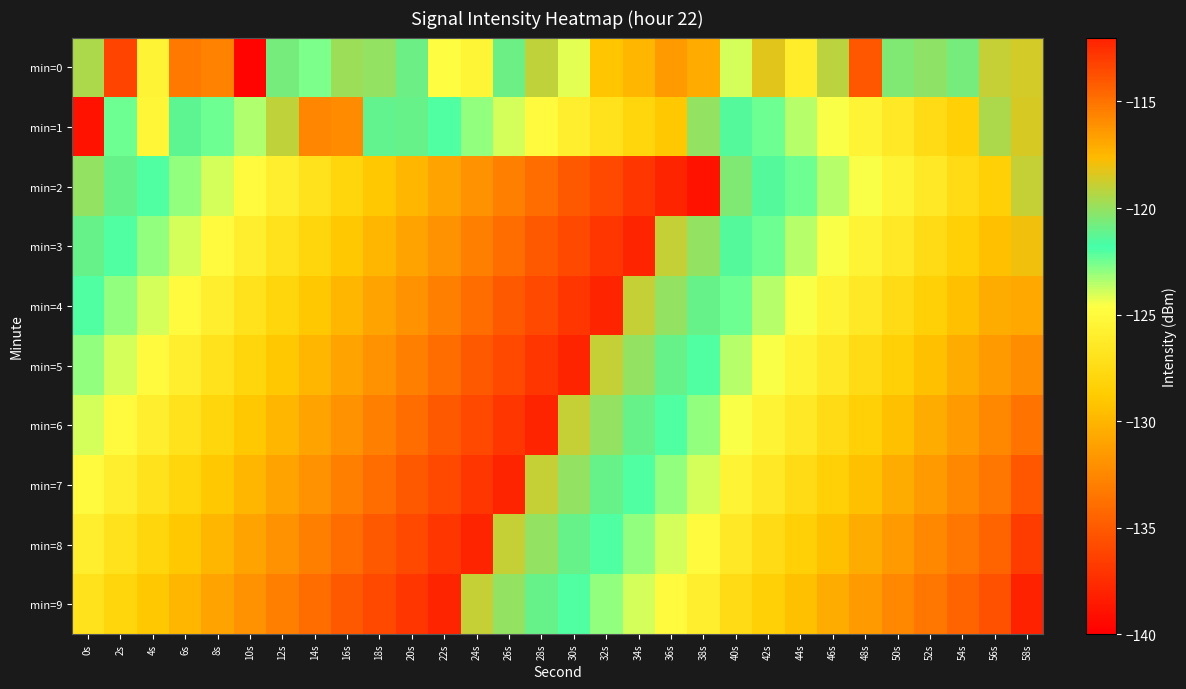

What is the smallest value displayed?

-139.7